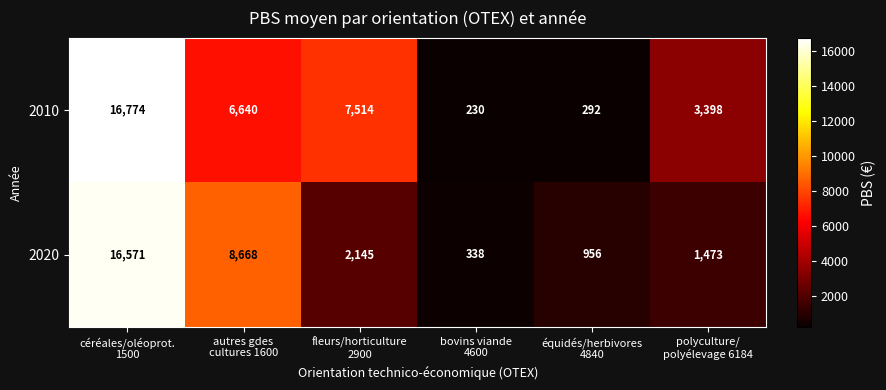

What is the sum of all 2020 values?

30151